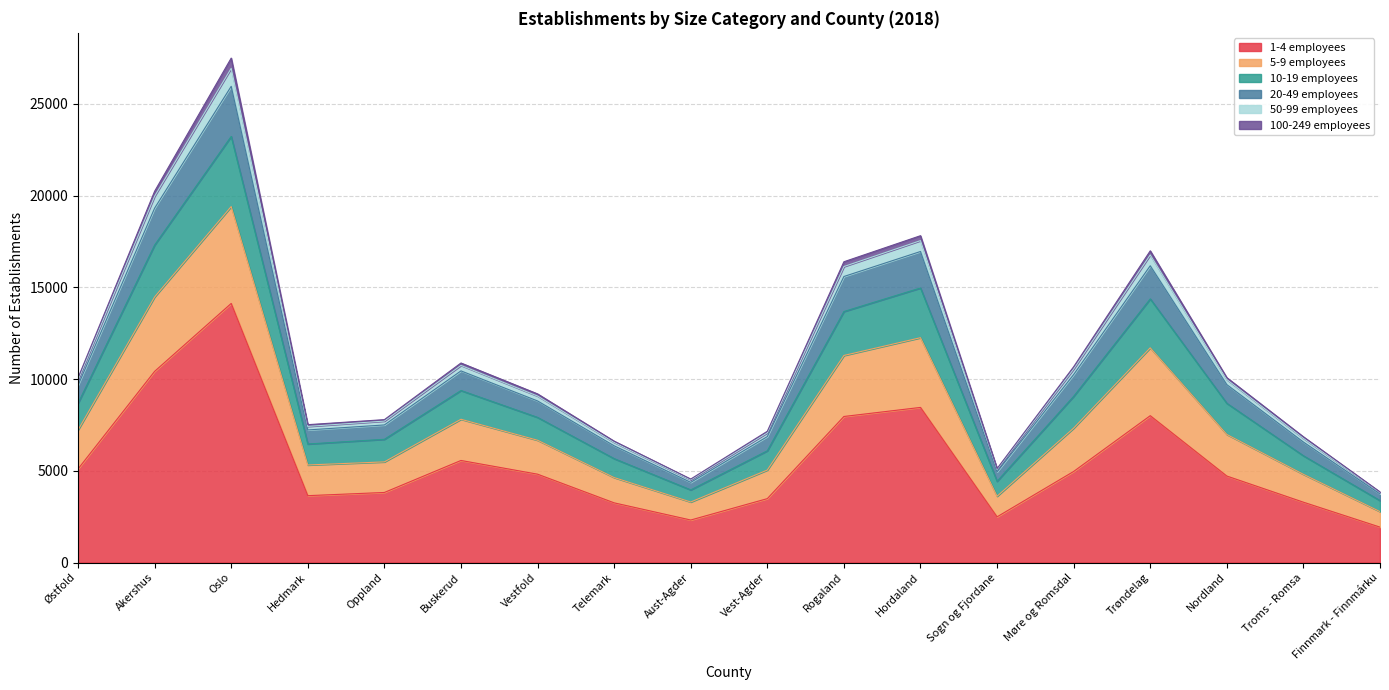

In 1-4 employees, how many points are higher than both neighbors (excluding endpoints)?

4